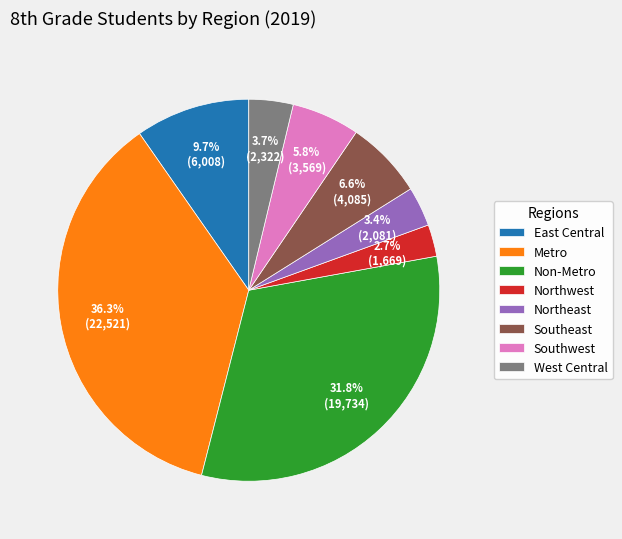

What is the largest slice in the pie chart?

Metro